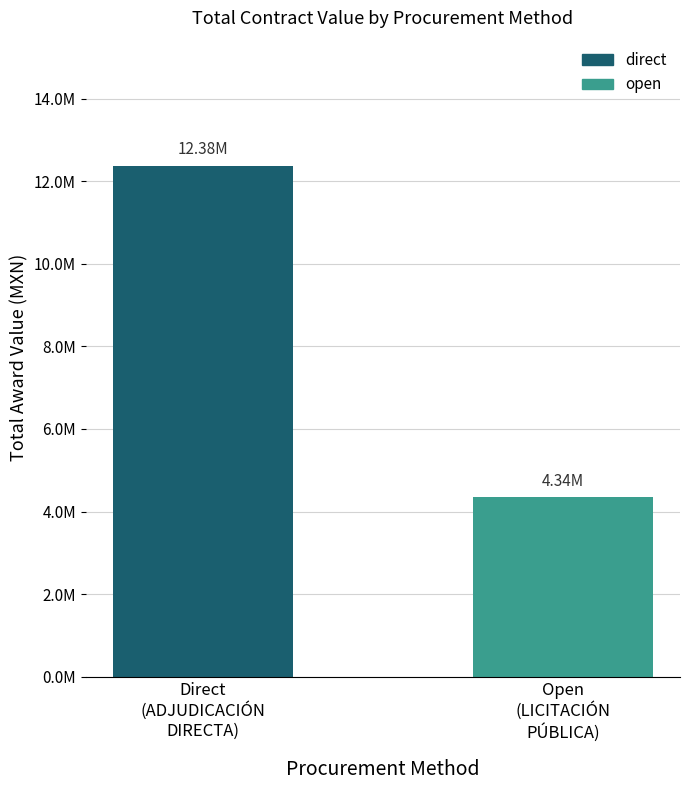

Does the chart contain any negative values?

No